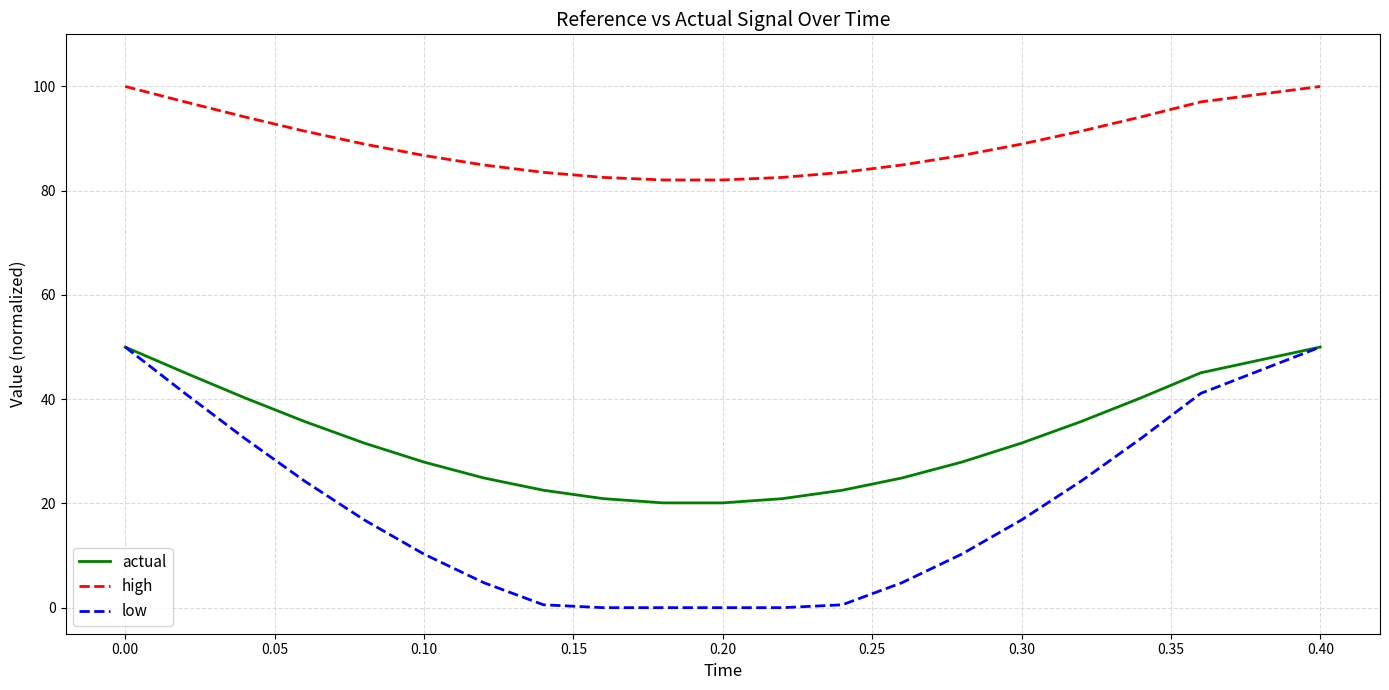

True or false: high and low intersect in this chart.

False